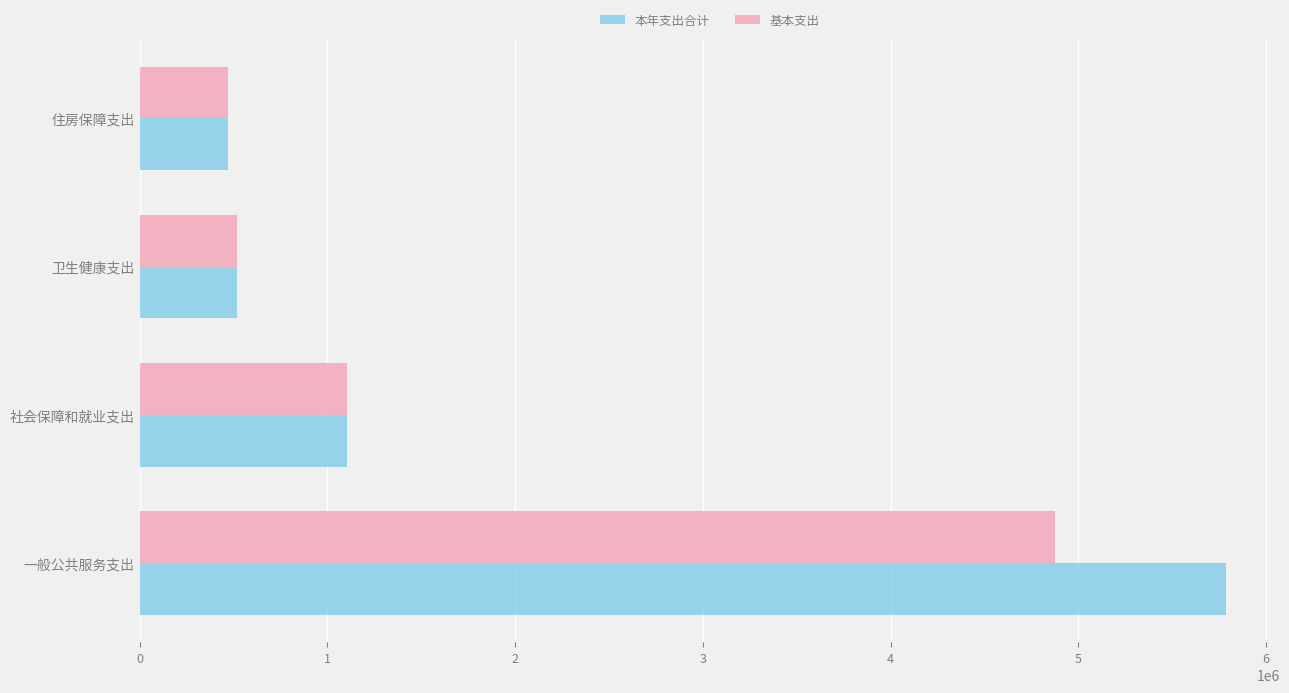

The 基本支出 series shows 4877891.2 at 一般公共服务支出. True or false?

True